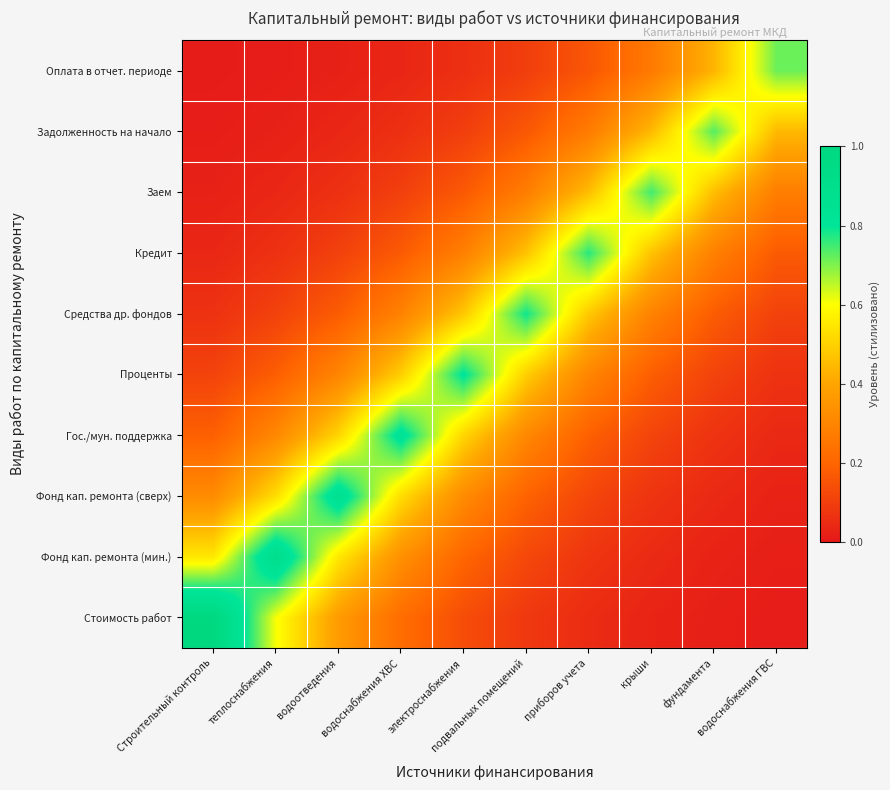

Rank the series at приборов учета from highest to lowest value.

Кредит, Средства др. фондов, Заем, Проценты, Задолженность на начало, Гос./мун. поддержка, Оплата в отчет. периоде, Фонд кап. ремонта (сверх), Фонд кап. ремонта (мин.), Стоимость работ